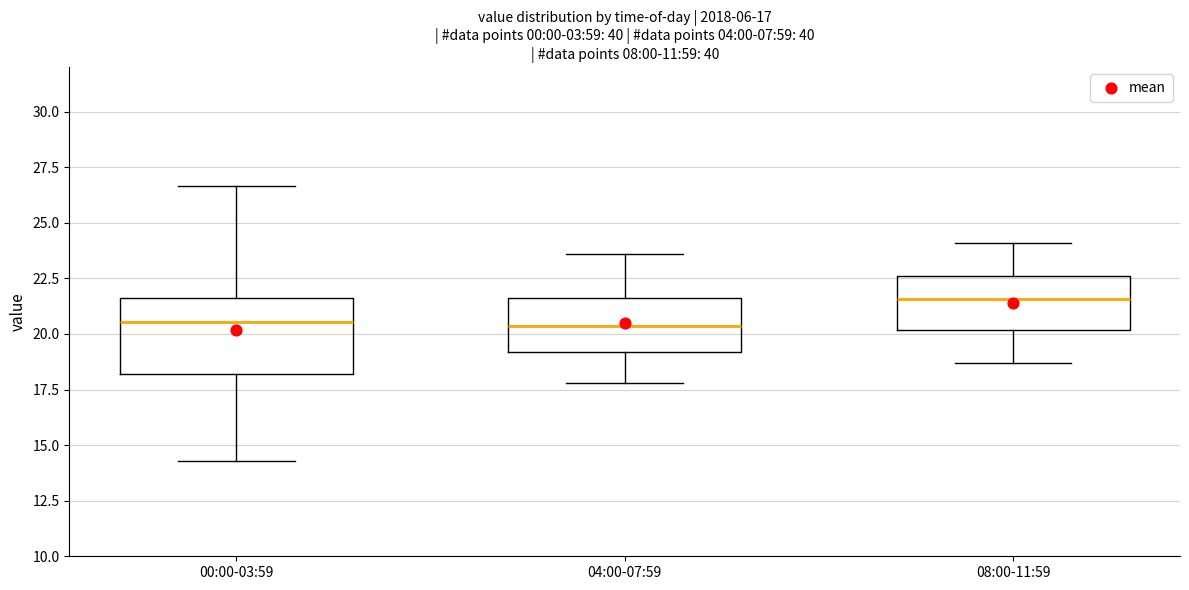

Comparing the boxes themselves (not the whiskers), which one is the tallest?

00:00-03:59